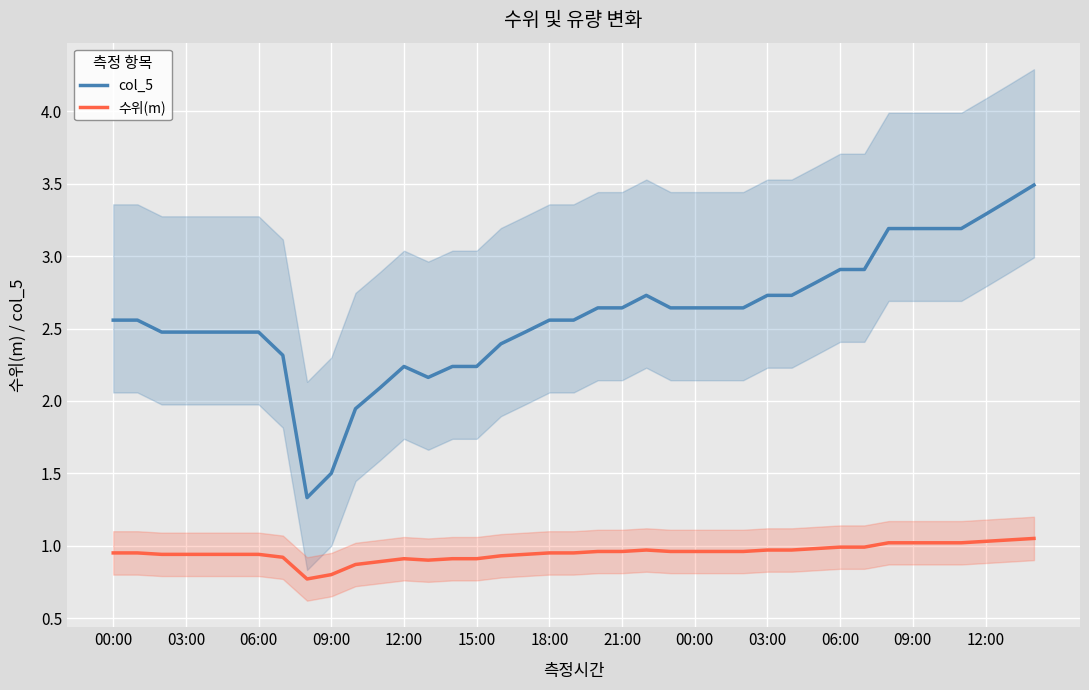

How many data points does each series have?

39